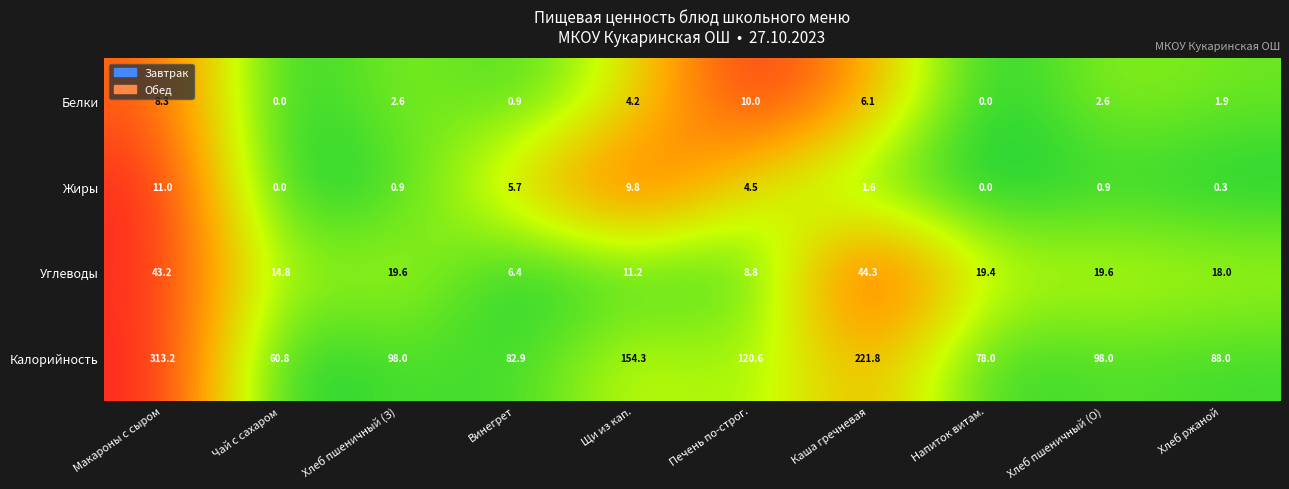

Rank the series by their maximum value, from highest to lowest.

Калорийность, Углеводы, Жиры, Белки